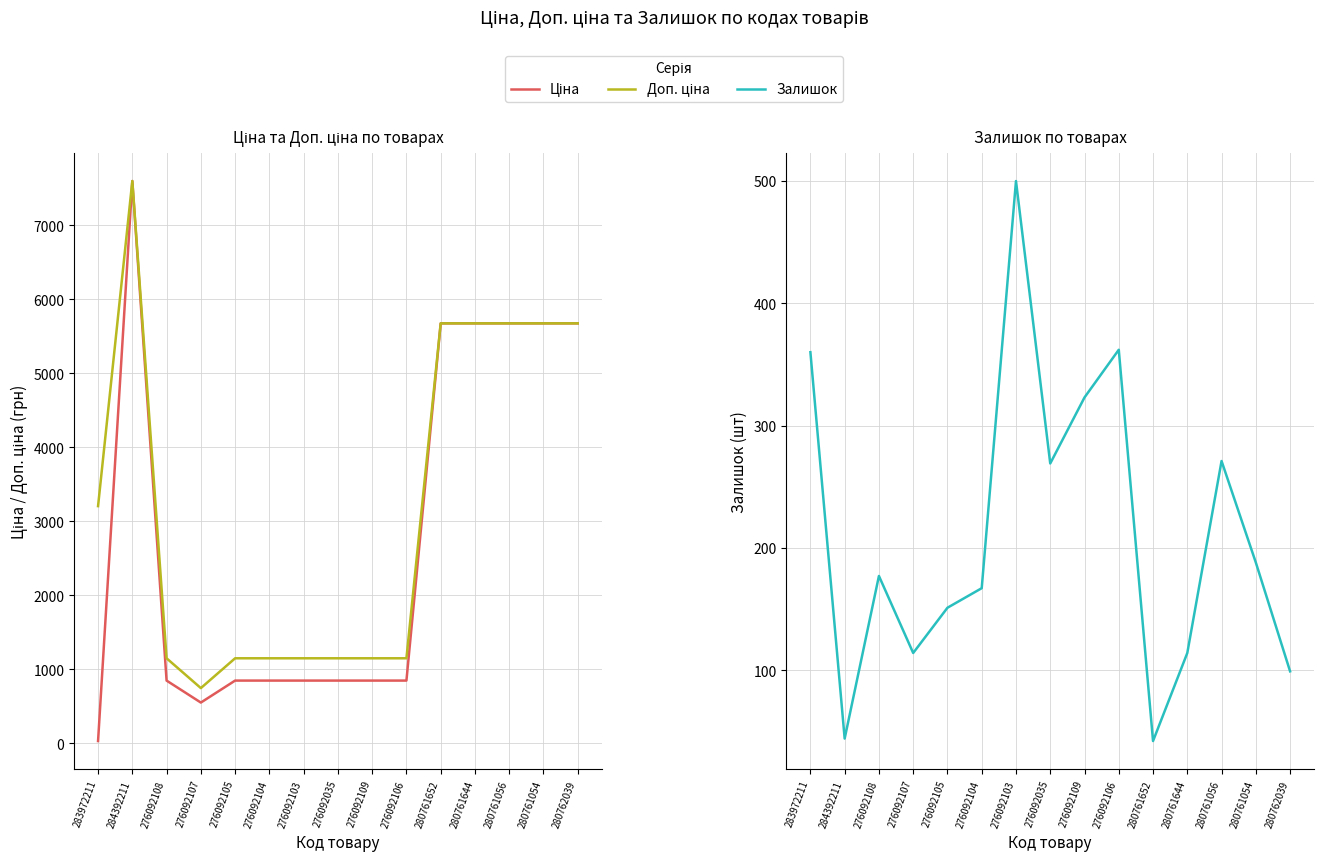

What value does the Ціна series have at 276092105?

848.4